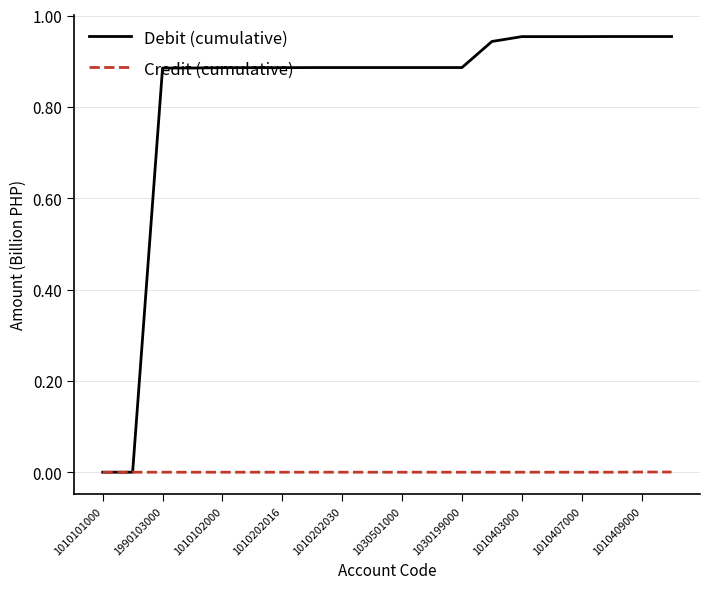

Which series has the largest total across all categories?

Debit (cumulative)